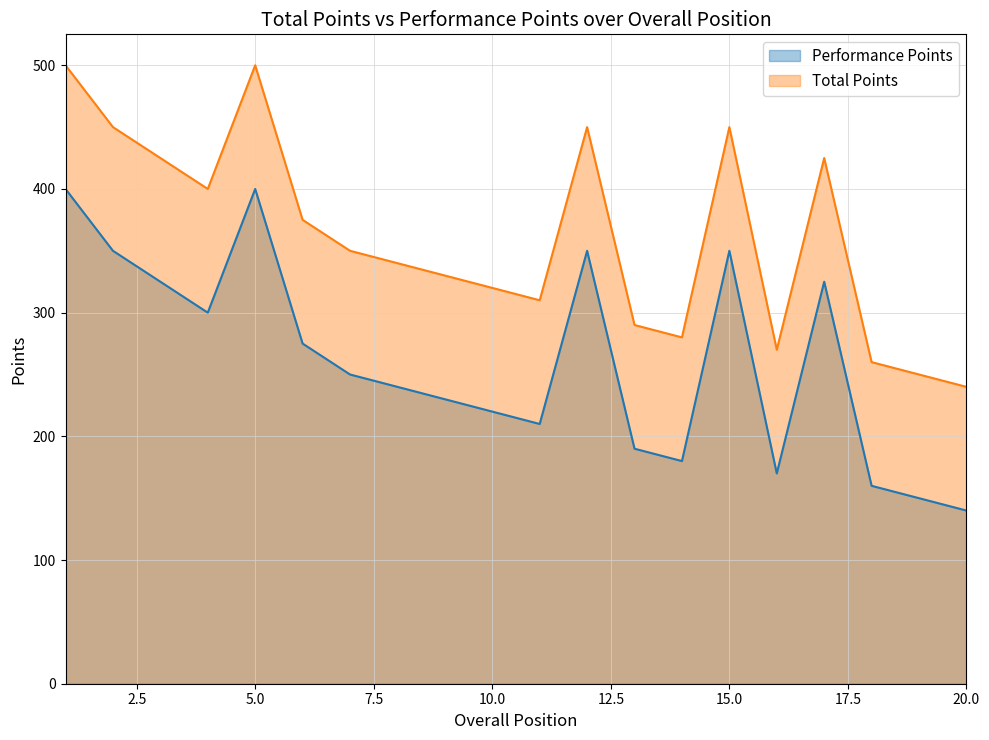

What is the difference between the second highest and second lowest values in the Performance Points series?

250